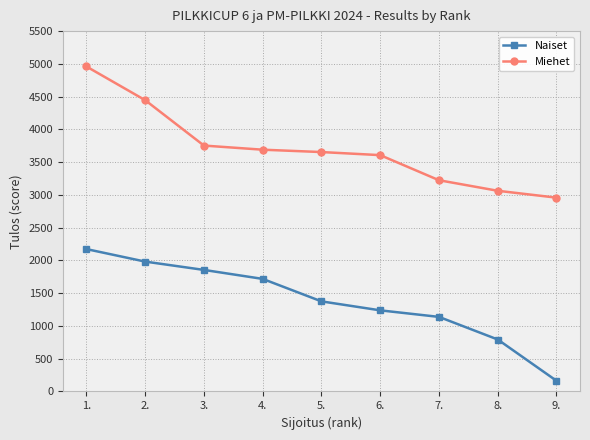

True or false: Miehet has more than 2 points higher than both neighbors.

False